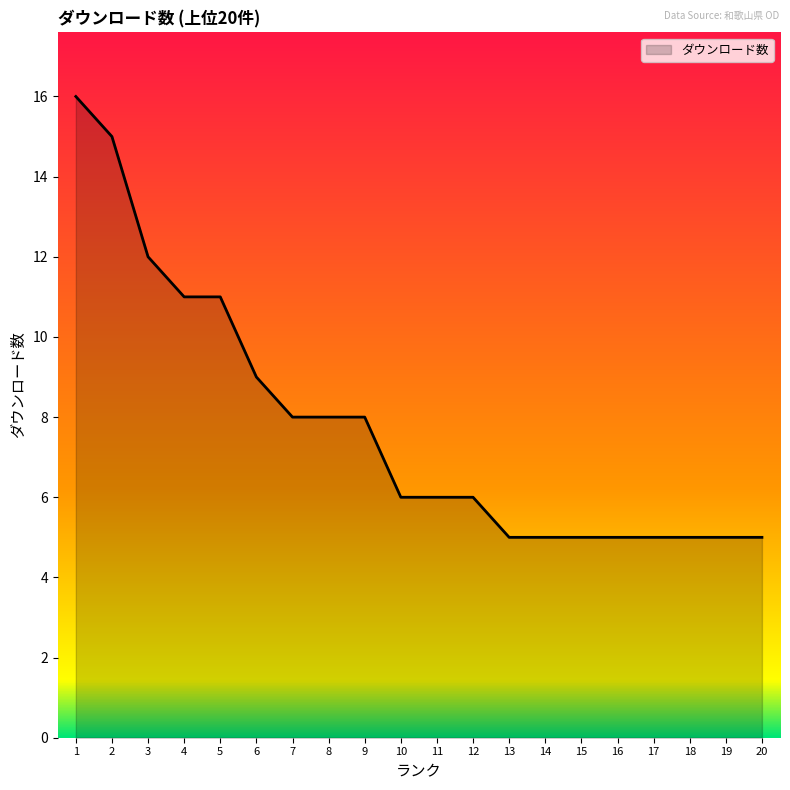

Count the number of categories in the chart.

20